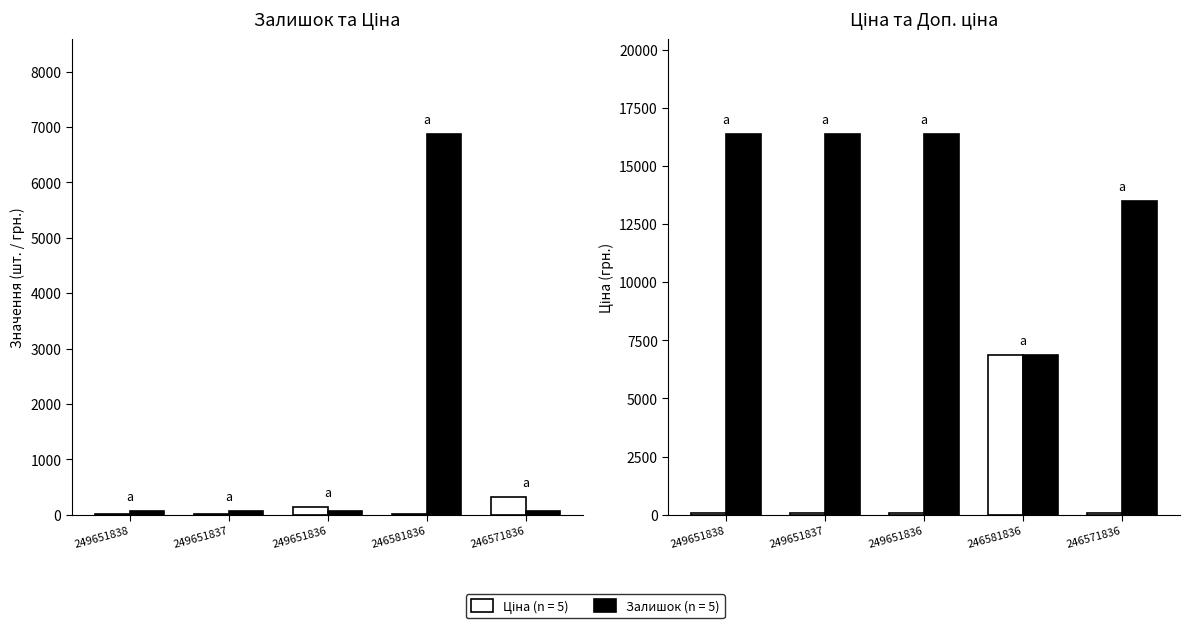

Reading right to left, what are all the values shown in this chart?

Залишок: 246571836=326.0	246581836=10.0	249651836=145.0	249651837=13.0	249651838=19.0
Ціна: 246571836=60.0	246581836=6869.4	249651836=72.7	249651837=72.7	249651838=72.7
Доп. ціна: 246571836=13493.2	246581836=6869.4	249651836=16366.5	249651837=16366.5	249651838=16366.5